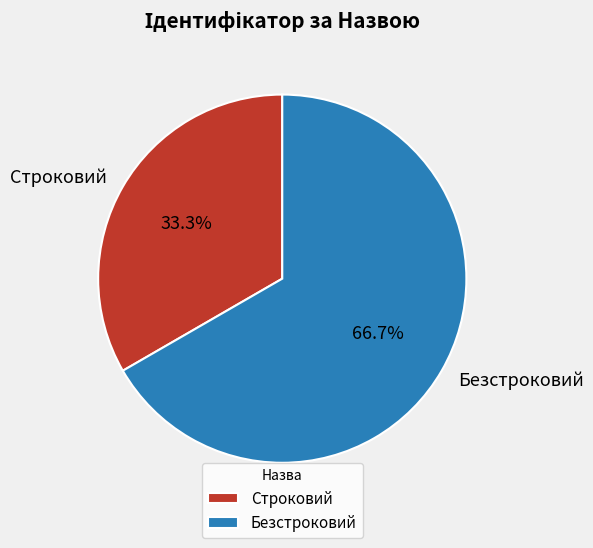

Which slice represents more than half of the pie?

Безстроковий